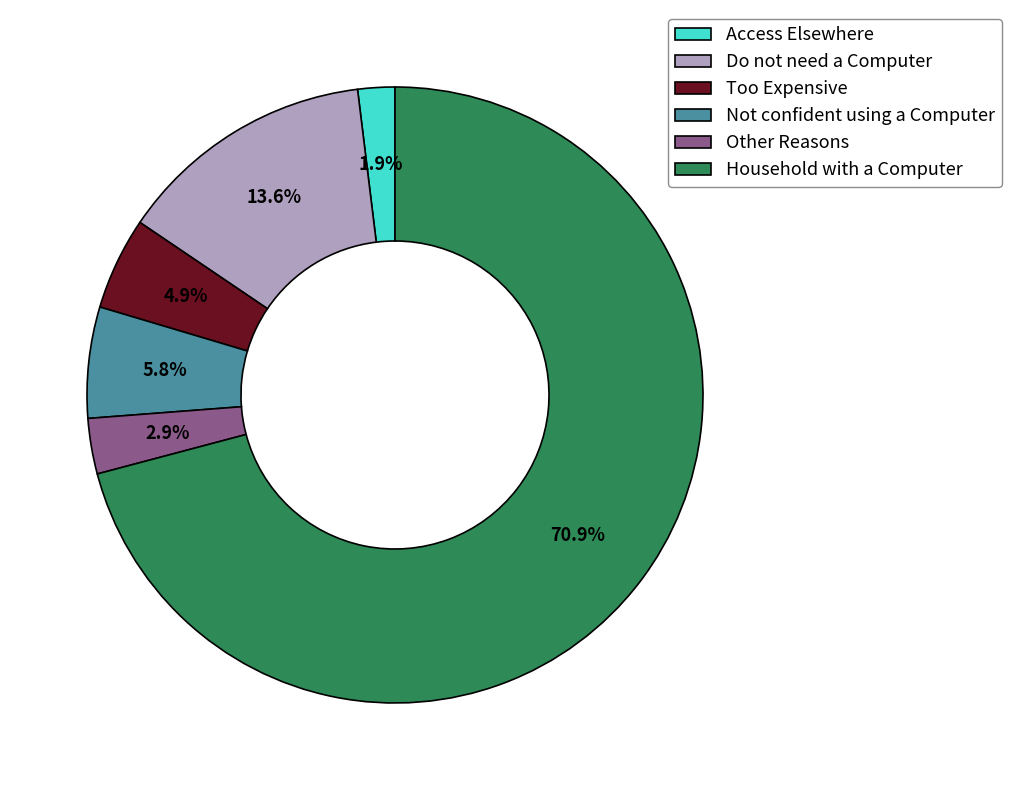

To the nearest percent, what percentage of the pie is Do not need a Computer?

14%